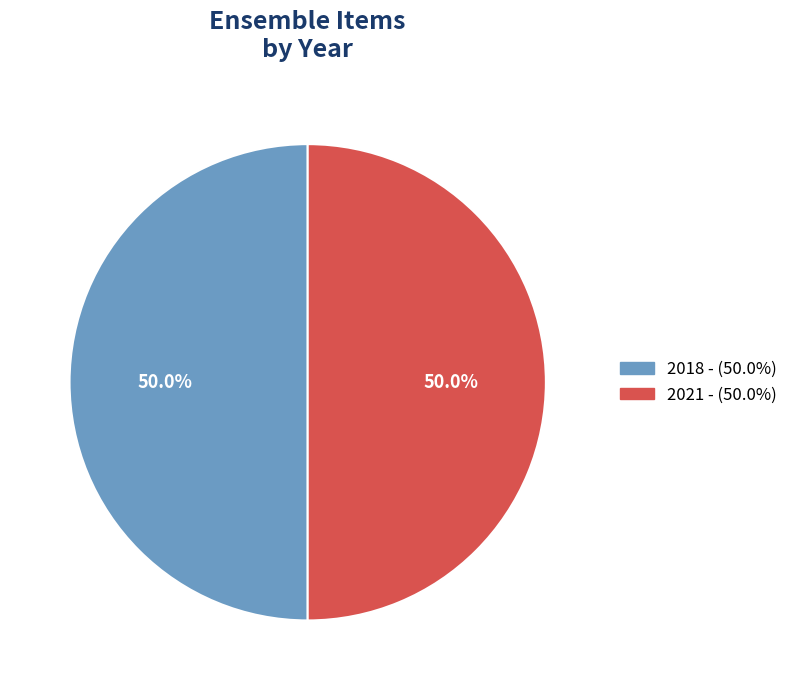

Is it true that 2018 - is 56% of the pie?

False